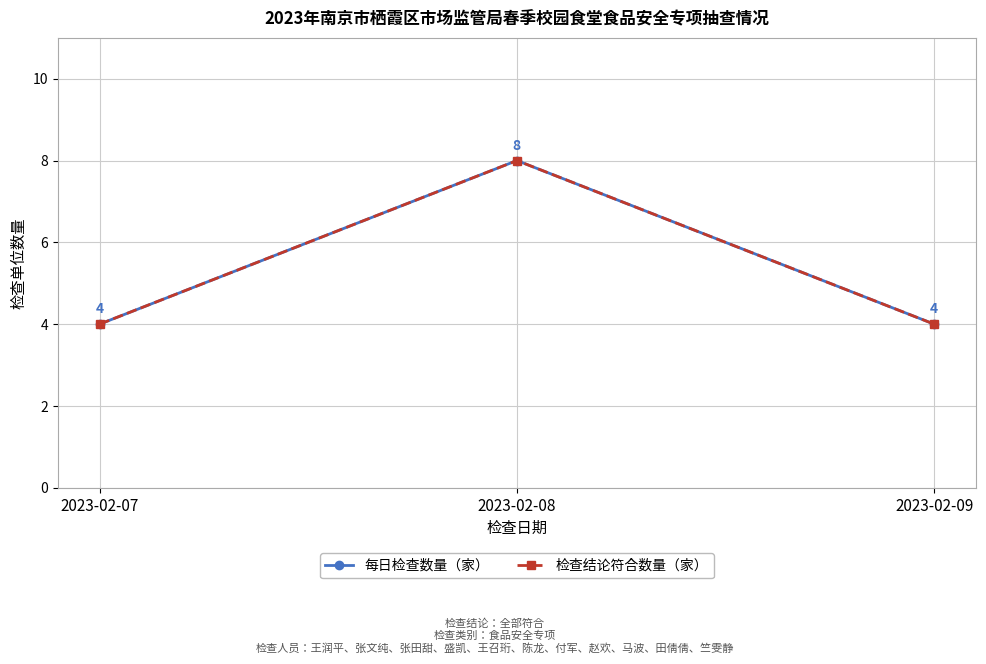

What is the average value of the 每日检查数量（家） series?

5